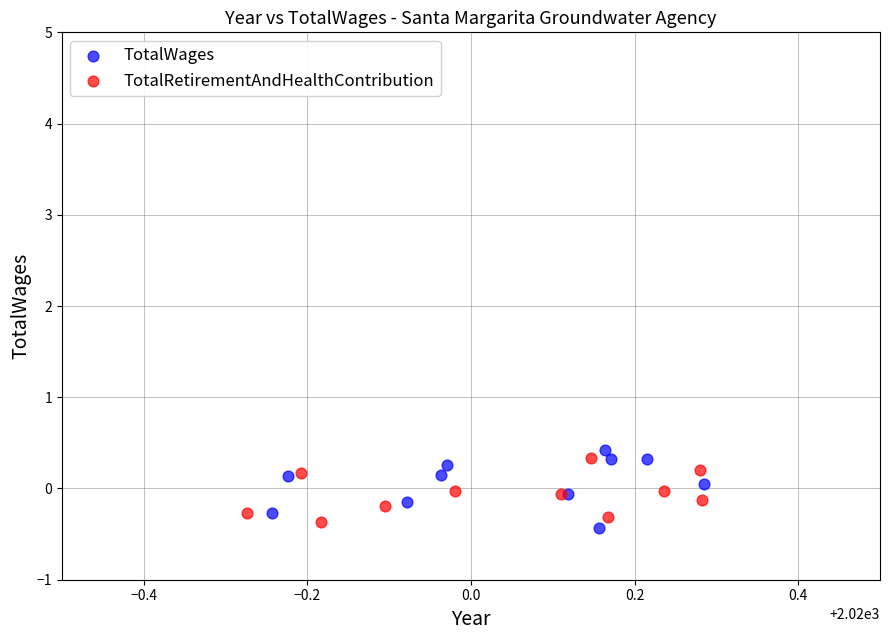

Which series has the widest spread of Y values?

TotalWages